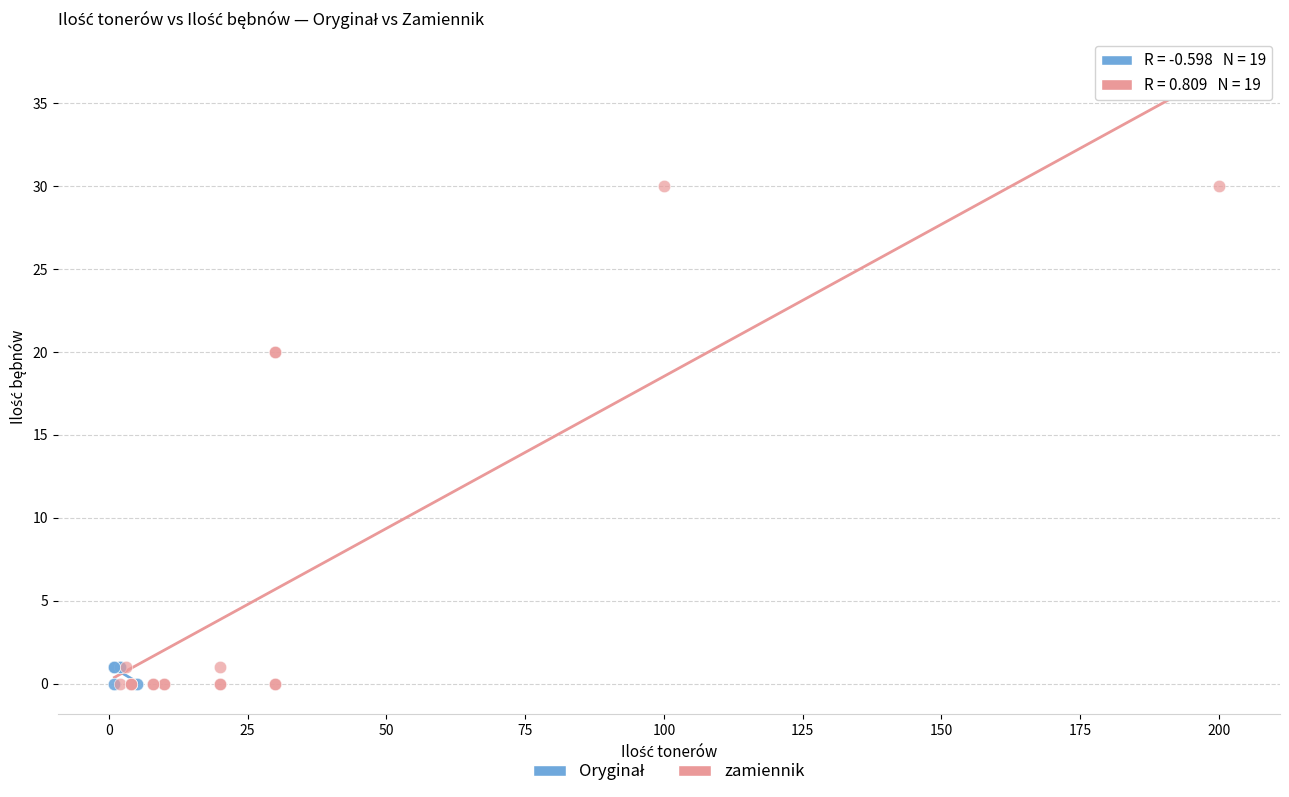

Which series has the widest spread of Y values?

zamiennik